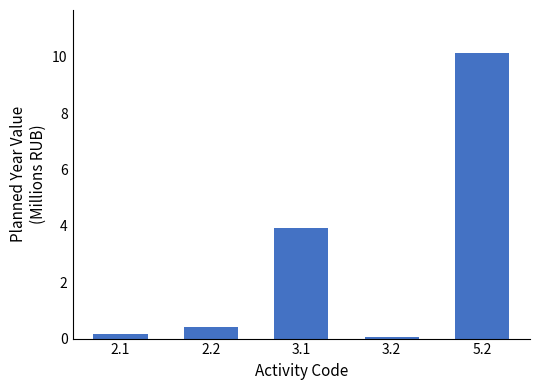

What is the label of the 4th bar from the right?

2.2